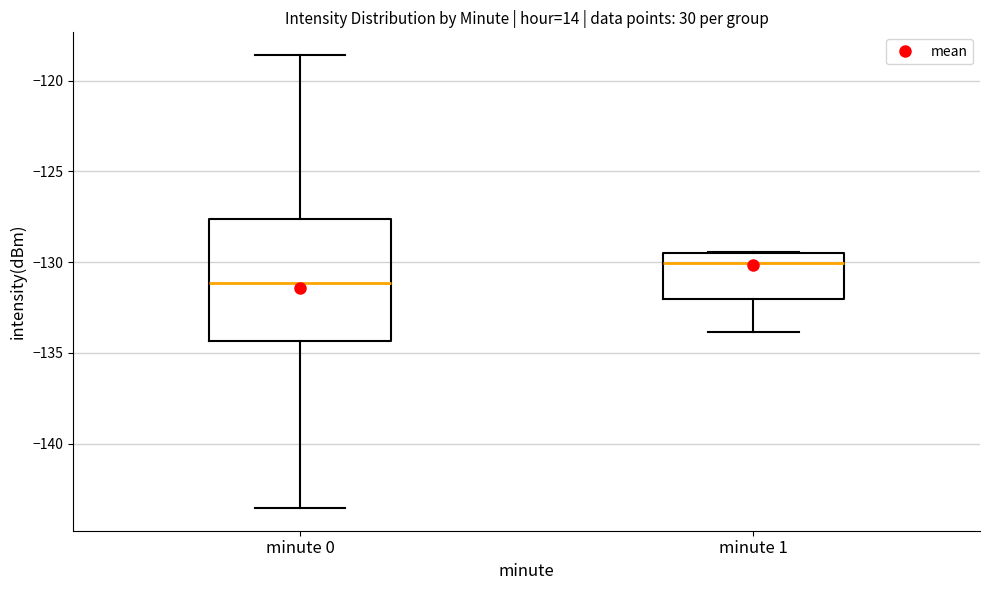

Which box has the lowest median line?

minute 0